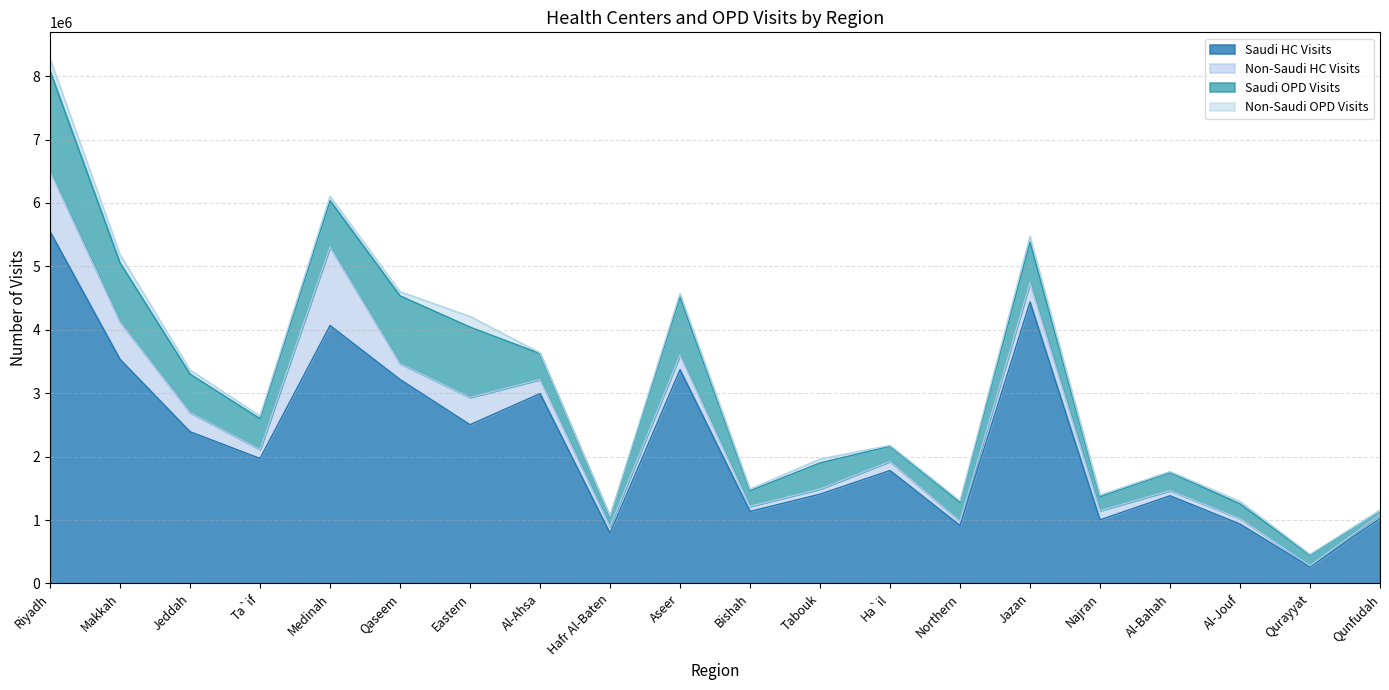

What is the difference between the maximum and minimum values in the Non-Saudi OPD Visits series?

189460